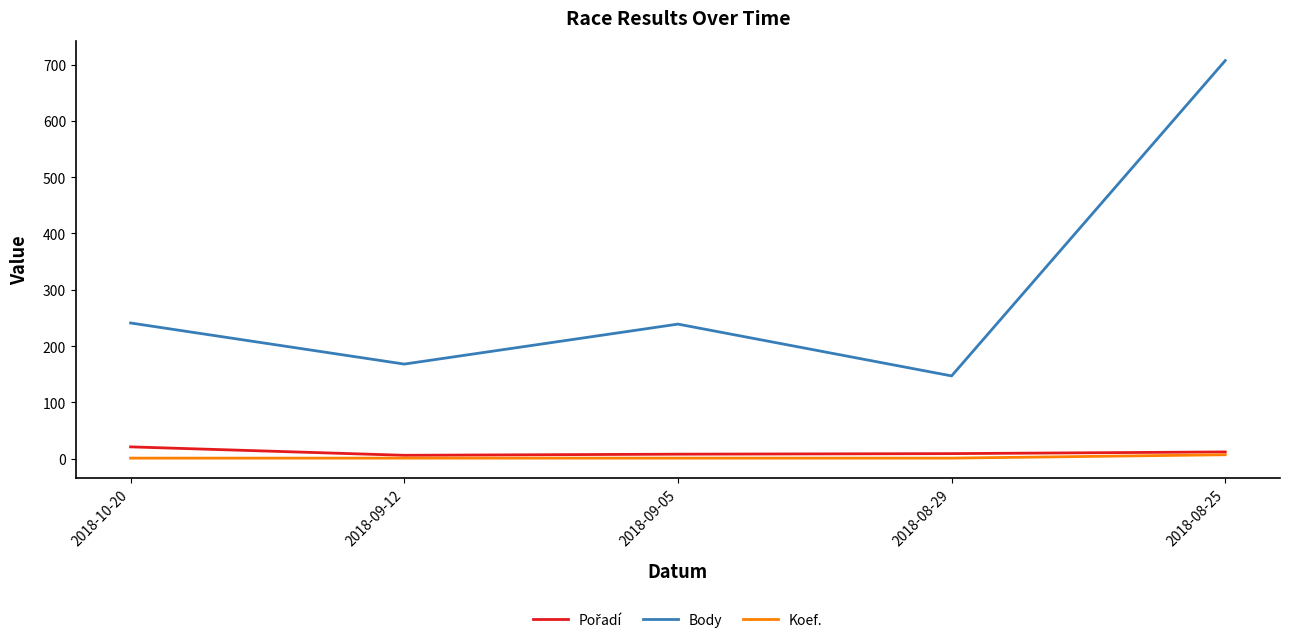

What position from the left is 2018-08-29?

4